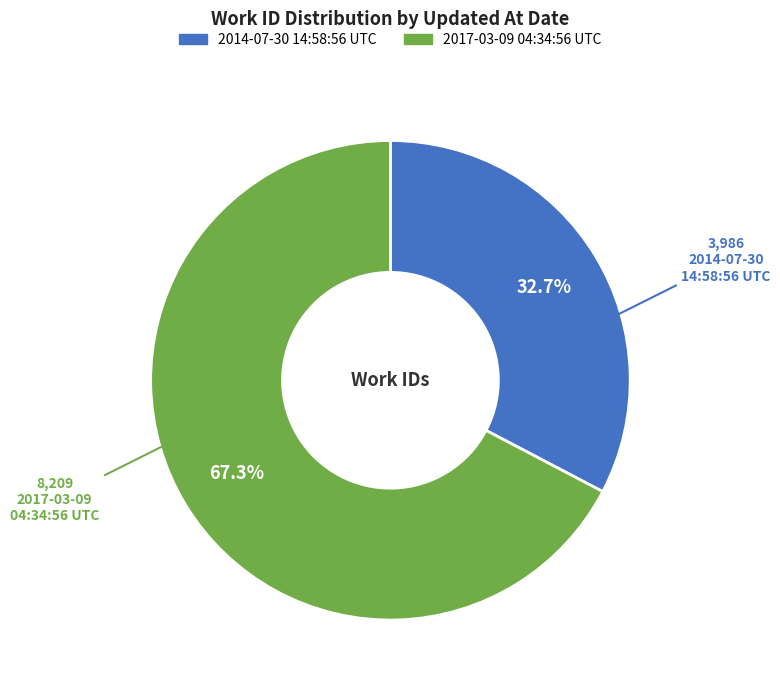

Which slice is the smallest?

2014-07-30 14:58:56 UTC